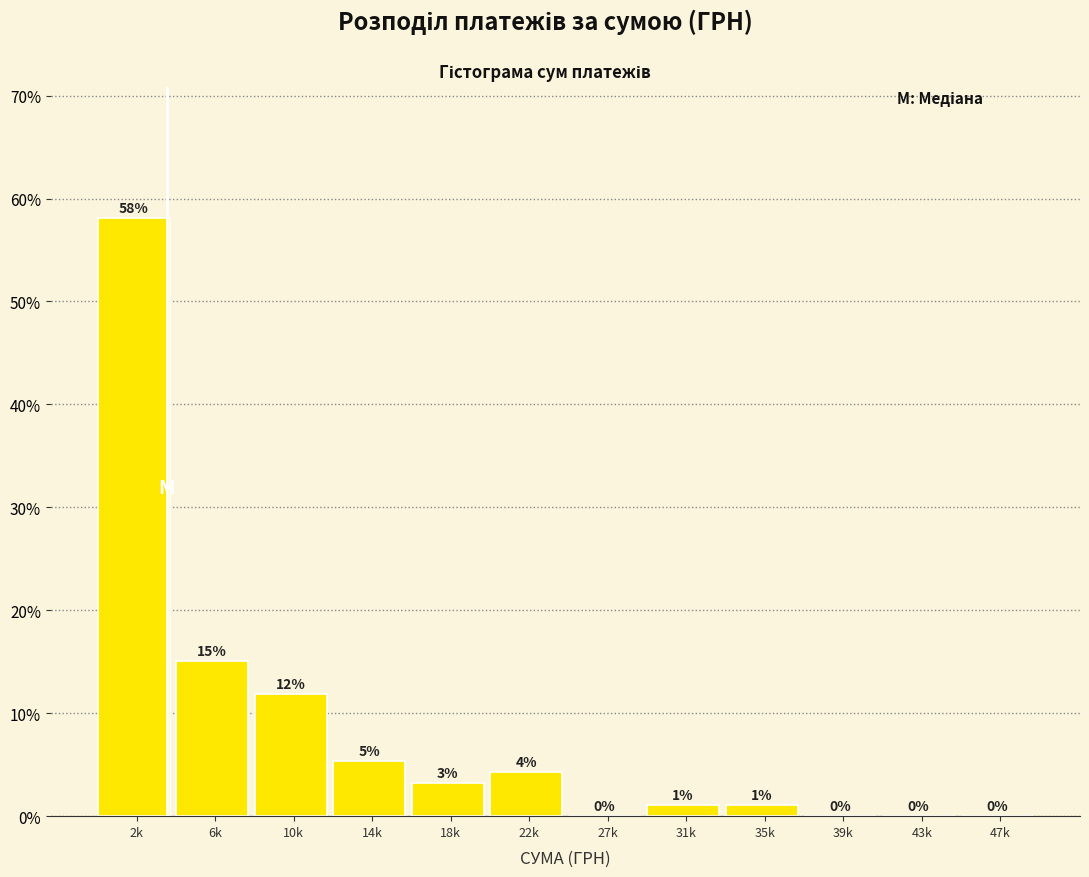

At which label does the data first exceed 3?

2k